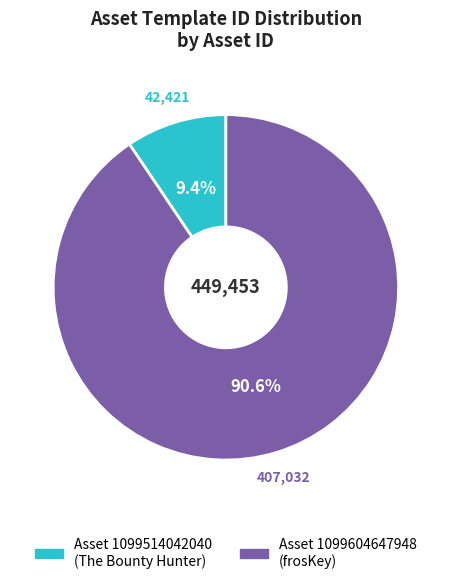

Is there any slice that represents more than half of the pie?

Yes